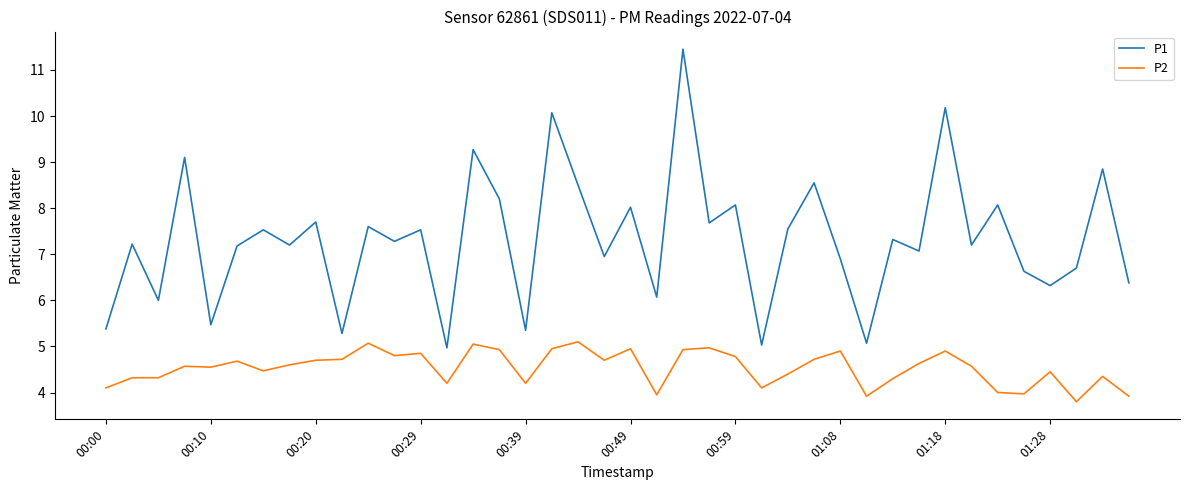

True or false: P1 and P2 cross at least once.

False